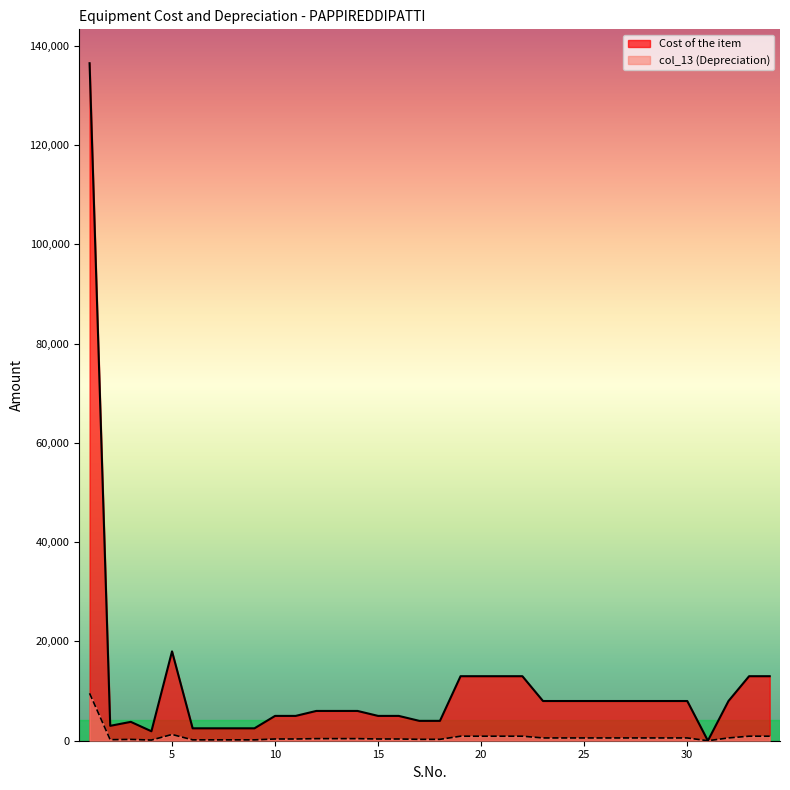

True or false: col_13 (Depreciation) has more than 2 points higher than both neighbors.

False